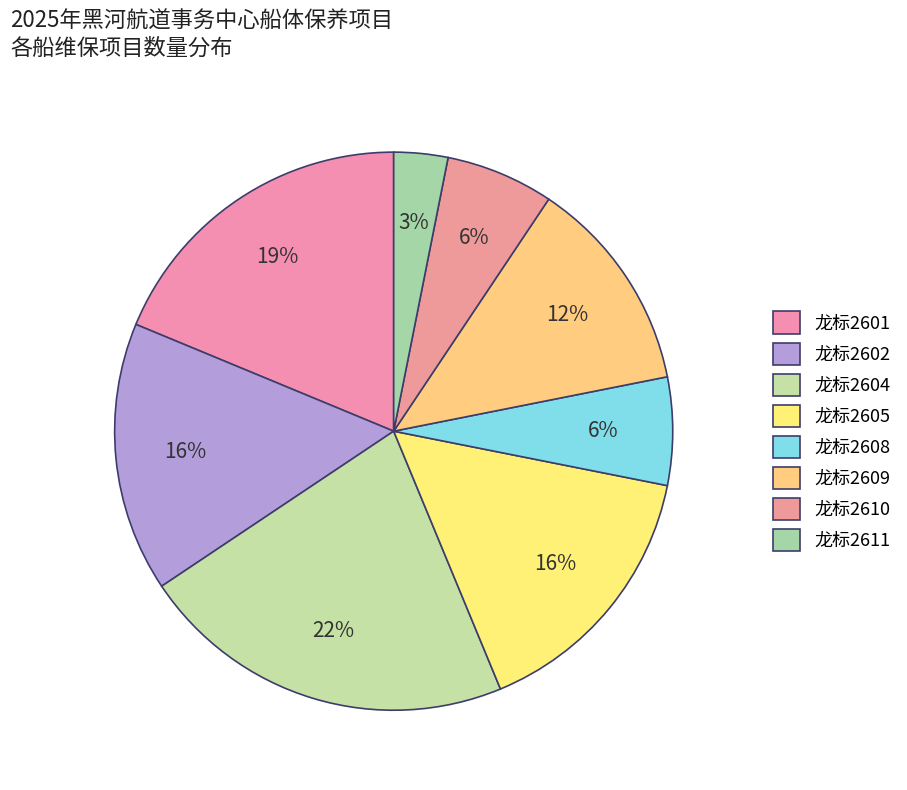

Count the number of slices in the pie.

8